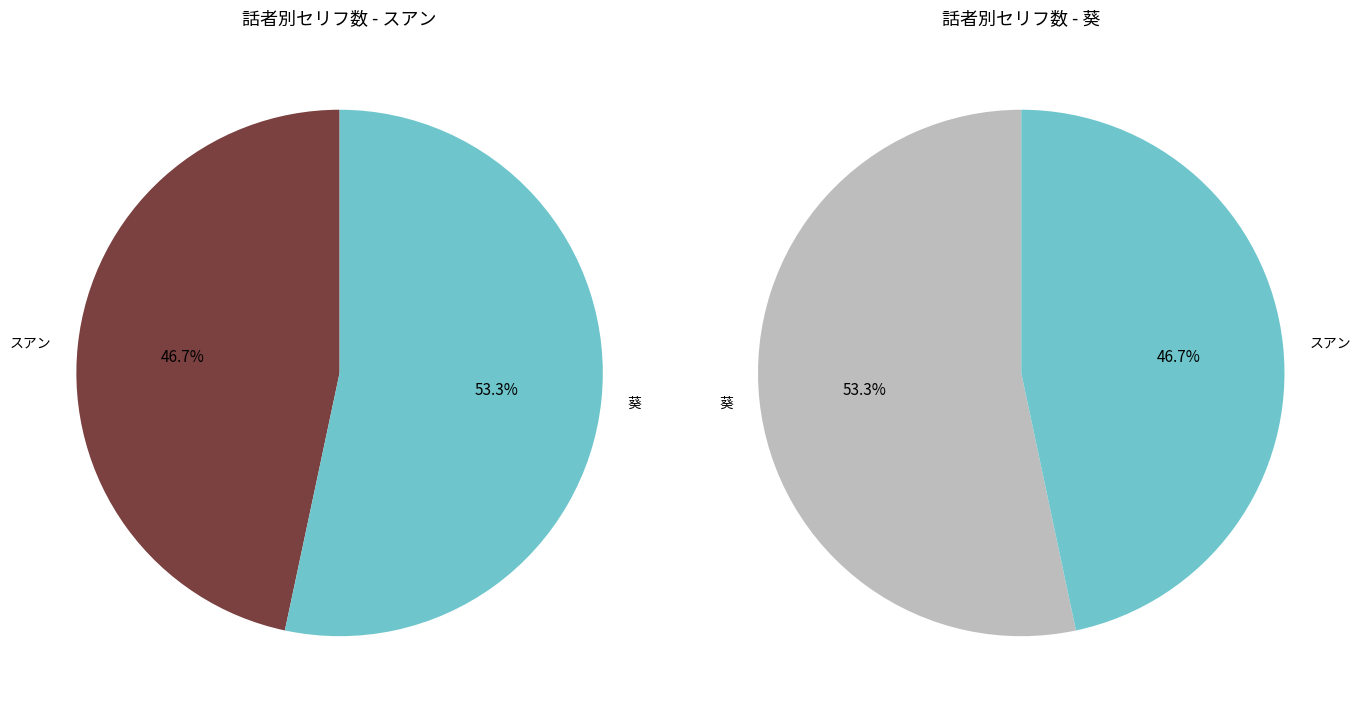

To the nearest percent, what is the difference between the スアン and 葵 slice percentages?

7%